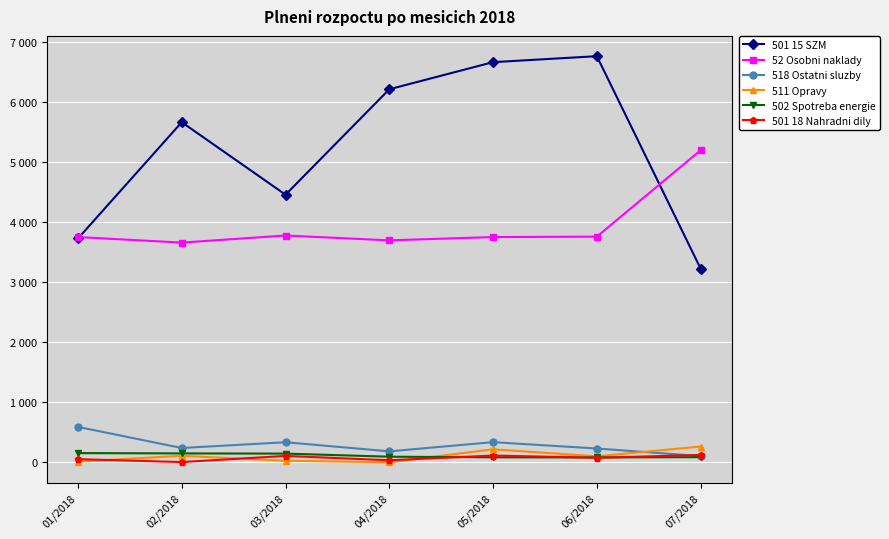

True or false: 501 15 SZM has a value of 5444.2 at 07/2018.

False